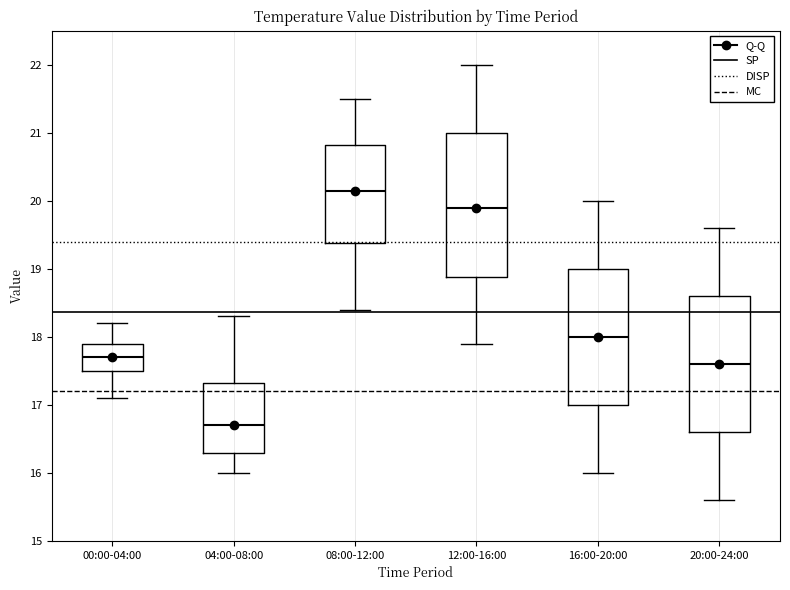

Reading left to right, read every box against the y-axis: the position of its median line, the range the box covers, and the ends of its whiskers. The values are not printed on the chart, so give them approximately, as read against the axis.

00:00-04:00: median 17.7, box 17.5 to 17.9, whiskers 17.1 to 18.2
04:00-08:00: median 16.7, box 16.3 to 17.3, whiskers 16.0 to 18.3
08:00-12:00: median 20.2, box 19.4 to 20.8, whiskers 18.4 to 21.5
12:00-16:00: median 19.9, box 18.9 to 21.0, whiskers 17.9 to 22.0
16:00-20:00: median 18.0, box 17.0 to 19.0, whiskers 16.0 to 20.0
20:00-24:00: median 17.6, box 16.6 to 18.6, whiskers 15.6 to 19.6